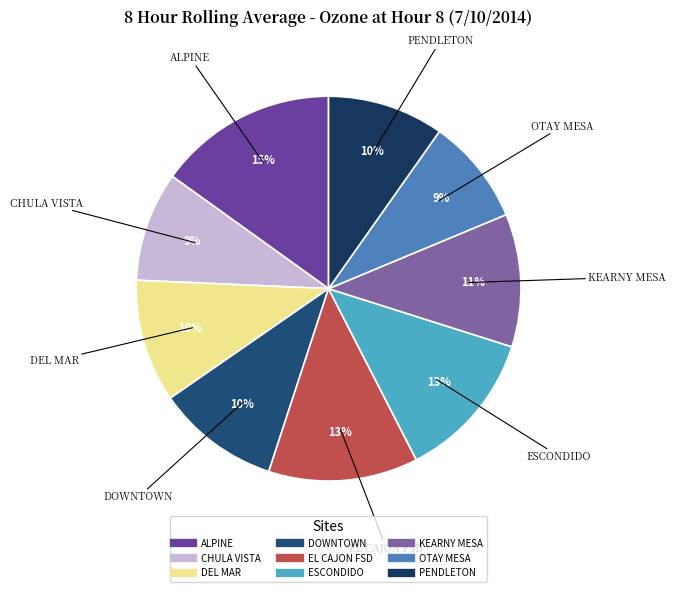

Which category has the biggest portion of the pie?

ALPINE